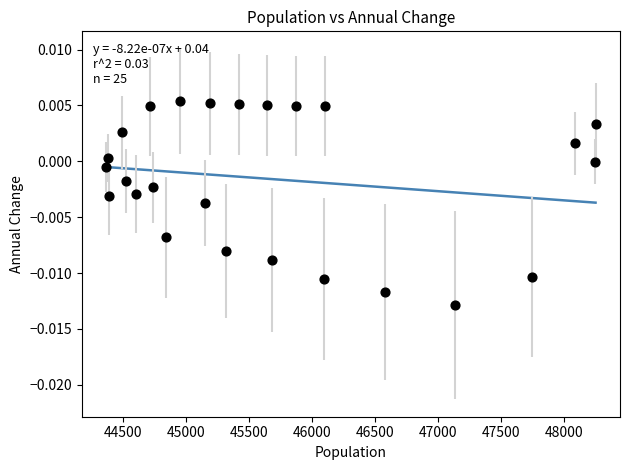

What is the range of X values (max minus min)?

3879.3